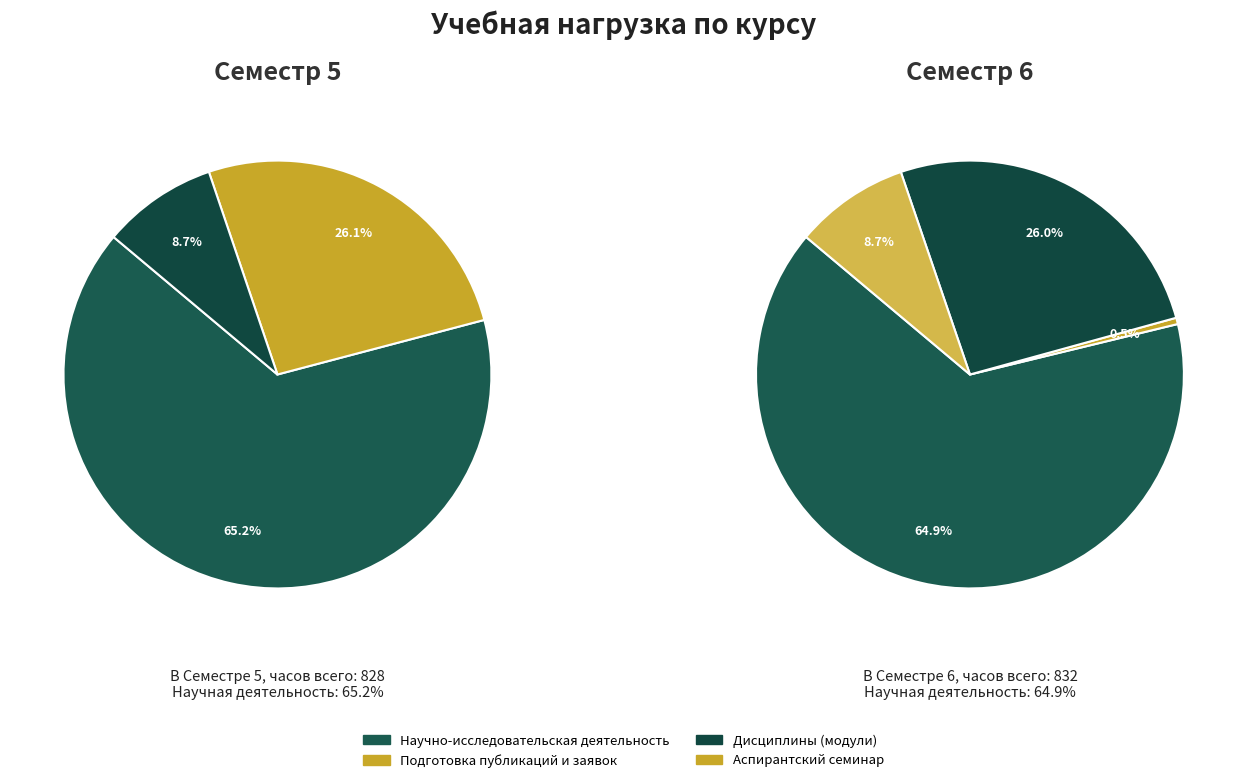

Count the number of slices in the pie.

4